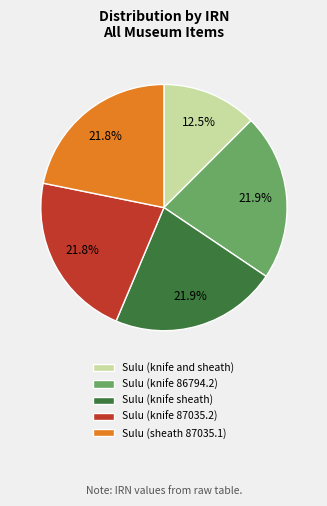

What is the smallest slice in the pie chart?

Sulu (knife and sheath)